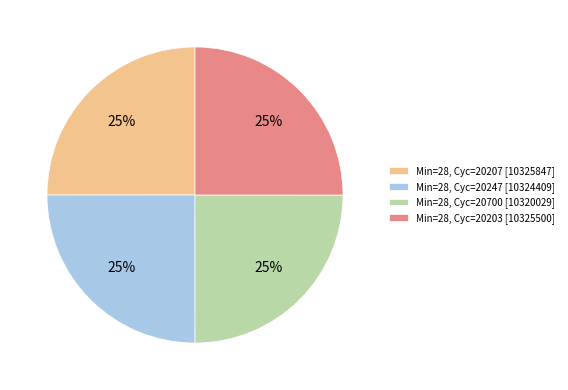

Does Min=28, Cyc=20247 [10324409] represent more than half of the total?

No